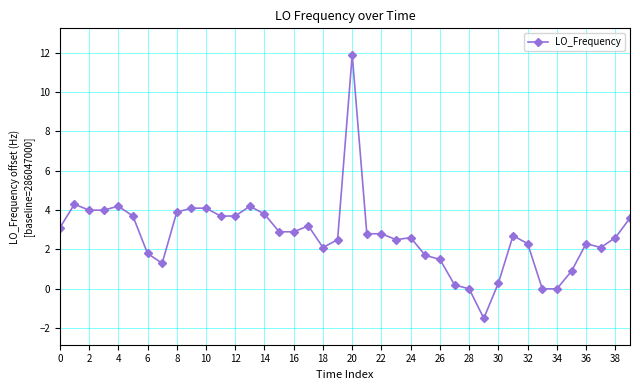

What is the sum of all values?

108.8